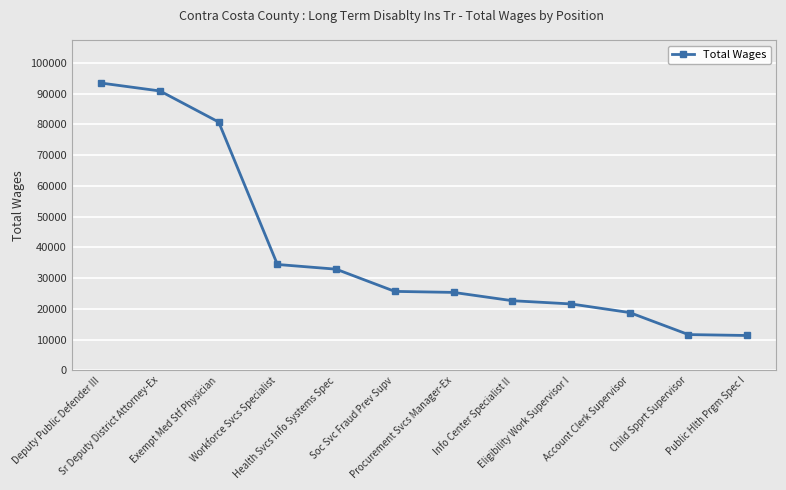

True or false: there are more than 1 points higher than both neighbors.

False